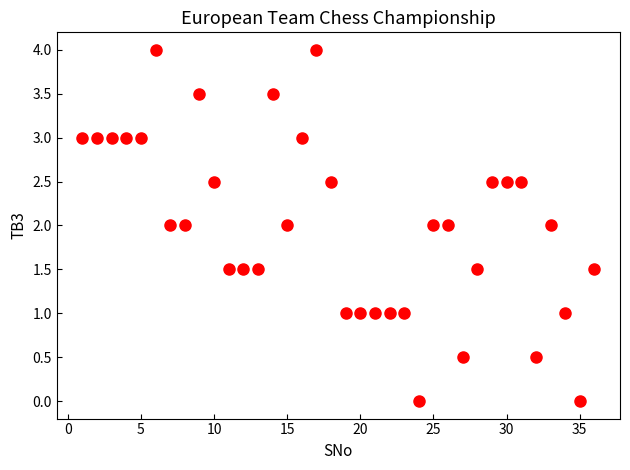

What is the range of Y values (max minus min)?

4.0